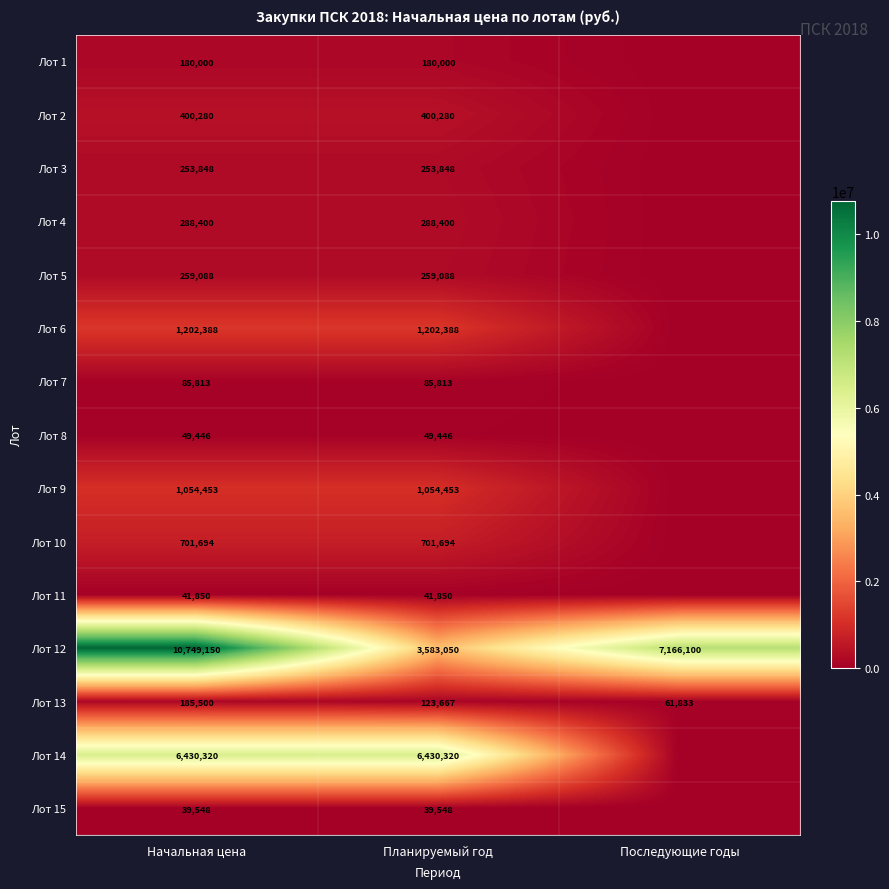

What is the spread (max minus min) of values at Последующие годы?

7166100